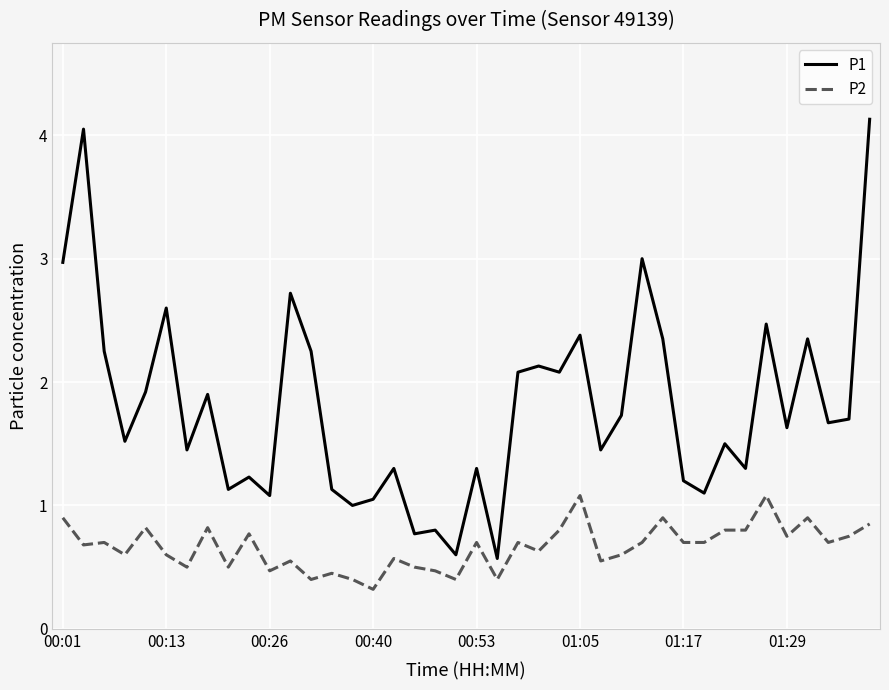

True or false: P2 and P1 cross at least once.

False